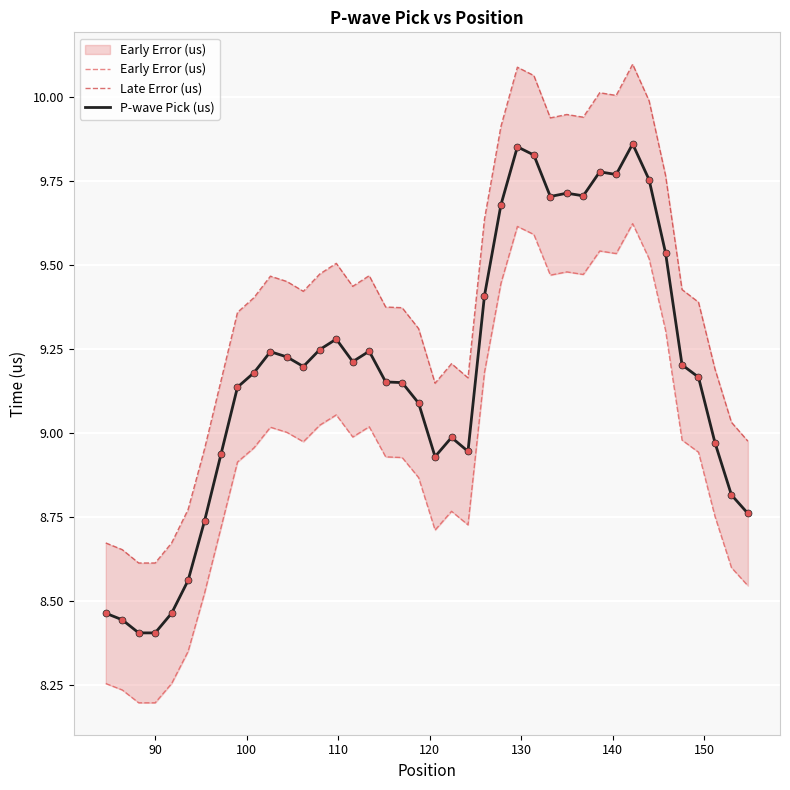

What are all the series names shown in the legend?

Early Error (us), Late Error (us), P-wave Pick (us)